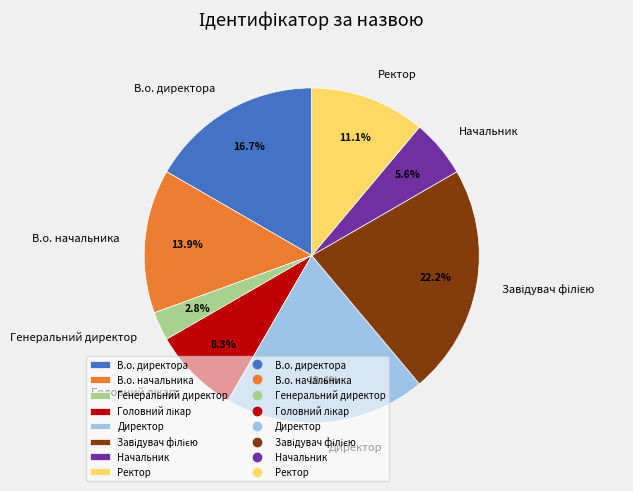

Between В.о. начальника and Генеральний директор, which is larger?

В.о. начальника